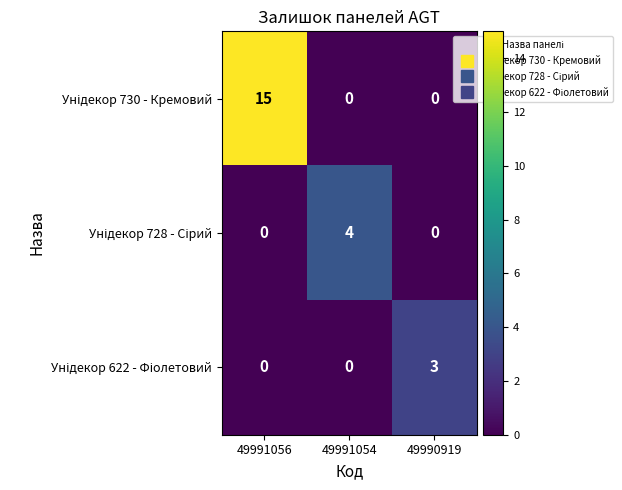

What is the maximum value shown in the chart?

15